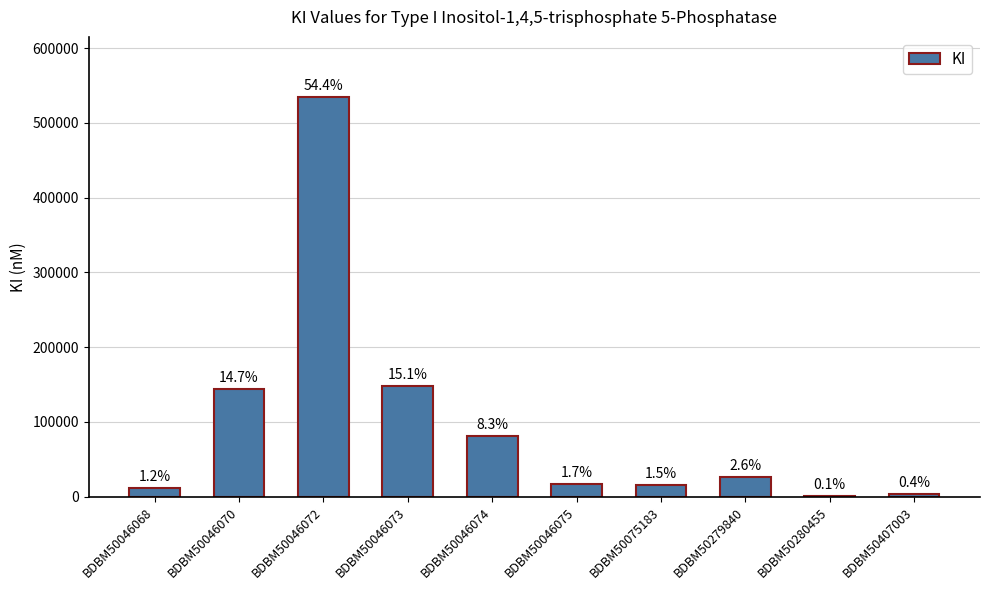

How many data points are less than 26000?

5